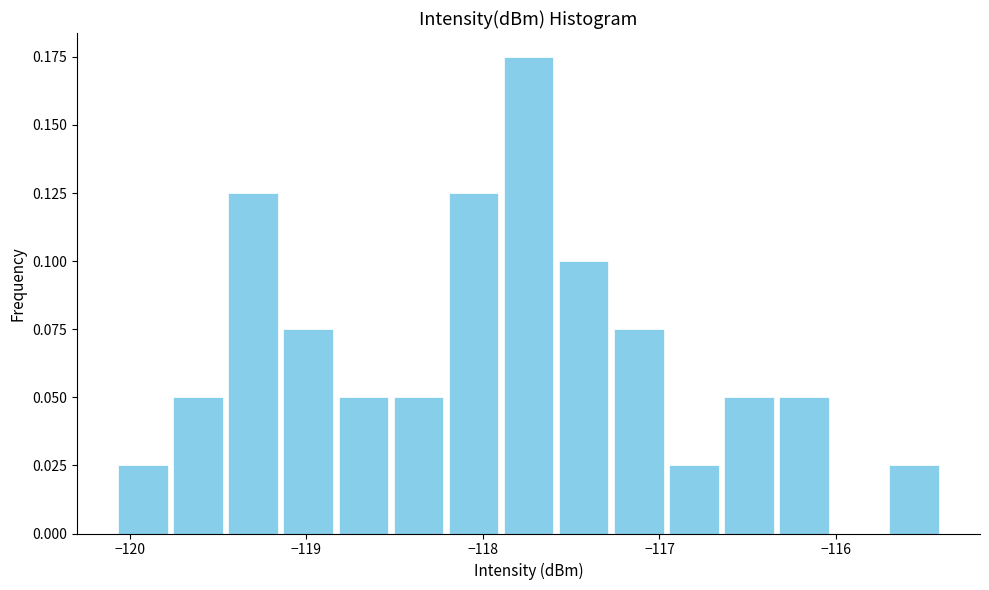

Around what value on the x-axis is the tallest bar? Give the approximate position of its centre, as read against the axis.

-117.7